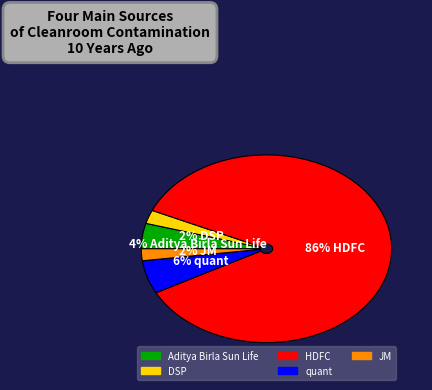

Which category accounts for the majority?

HDFC